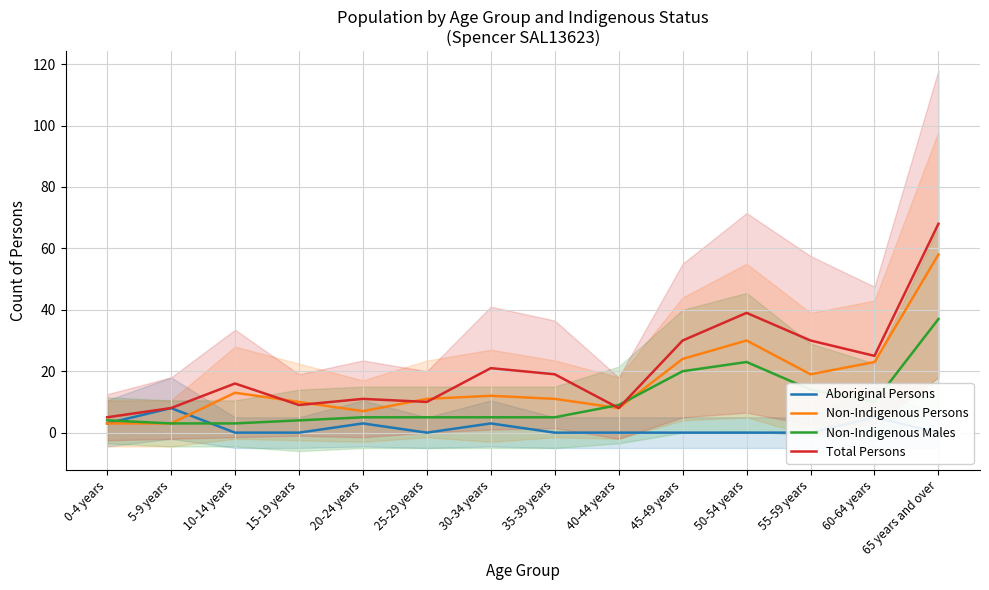

What is the difference between the highest and lowest values at 0-4 years?

2